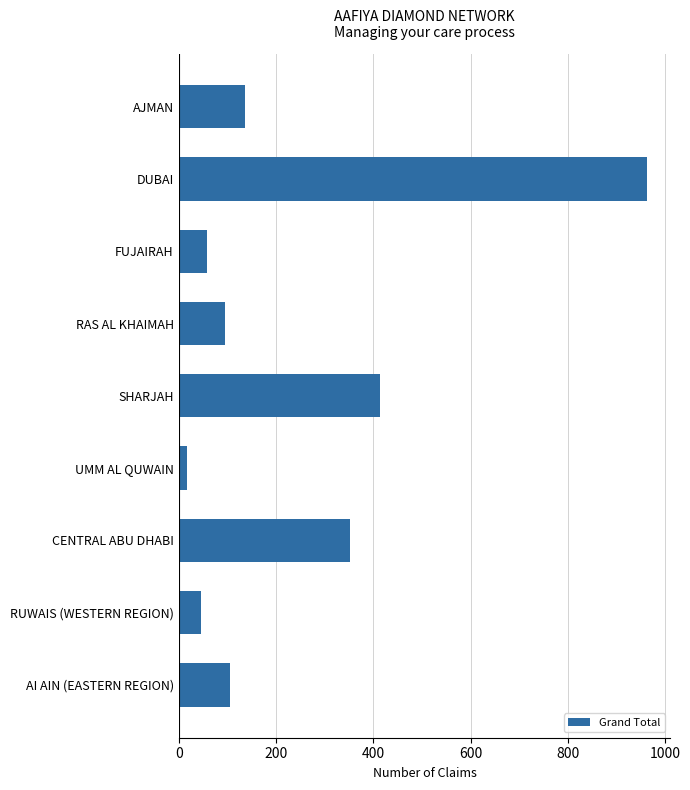

How many bars are there in total?

9